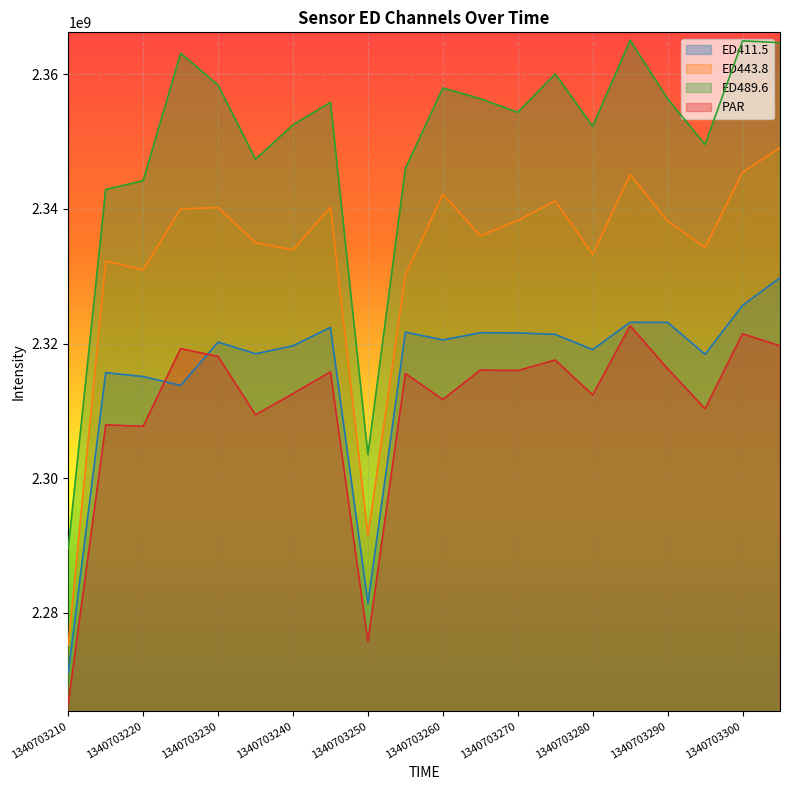

True or false: PAR and ED443.8 intersect in this chart.

False